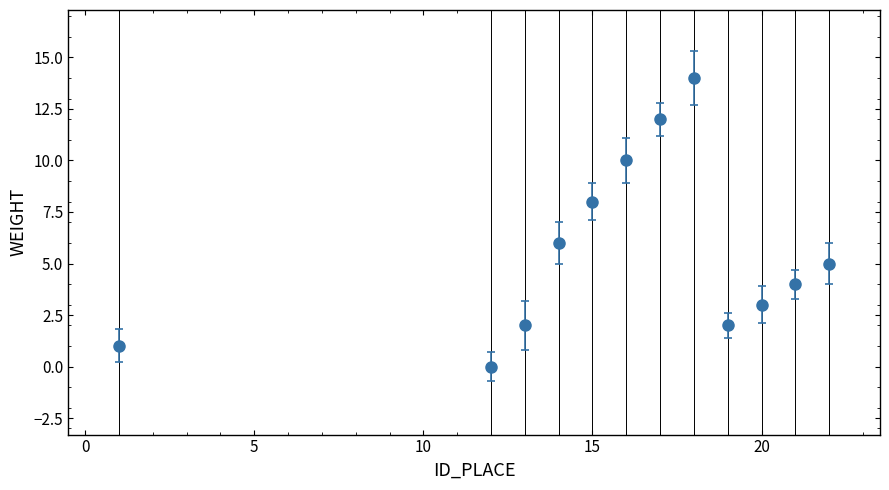

What is the sum of all values?

67